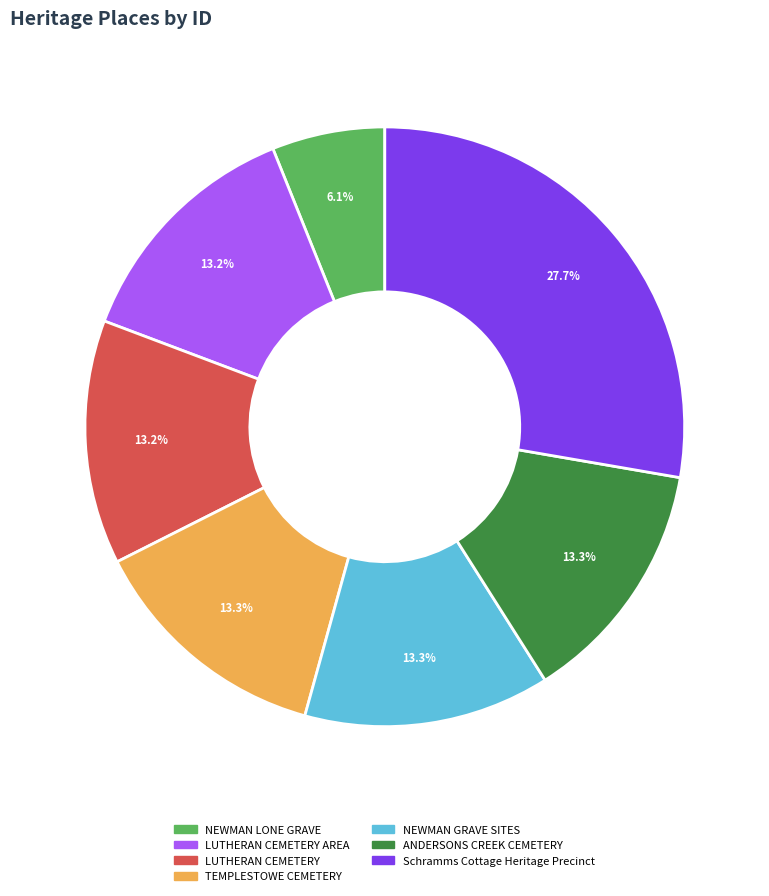

Does any single category account for the majority?

No